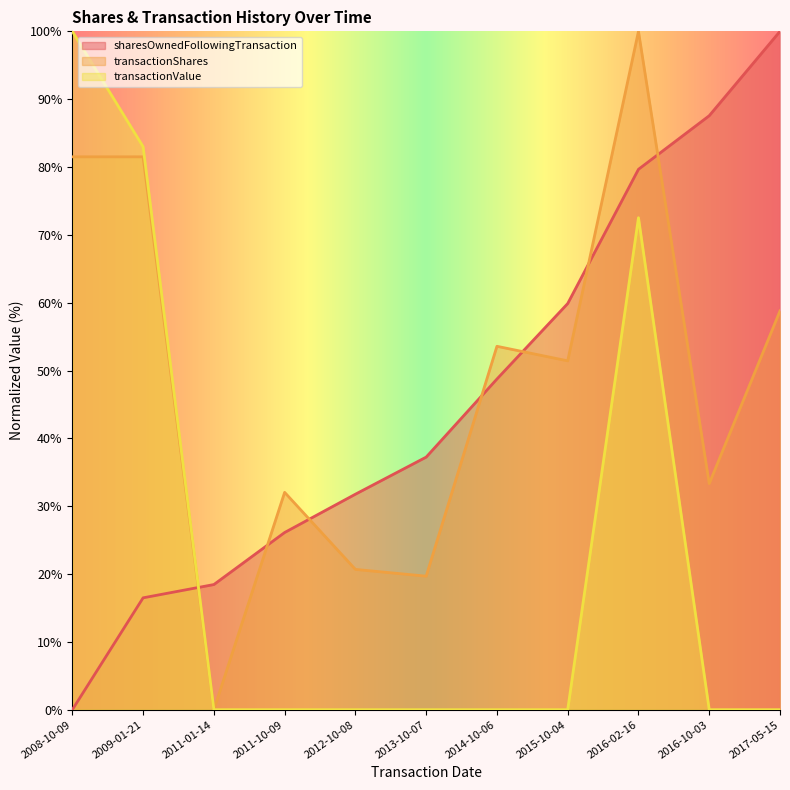

What is the greatest value displayed?

100.0